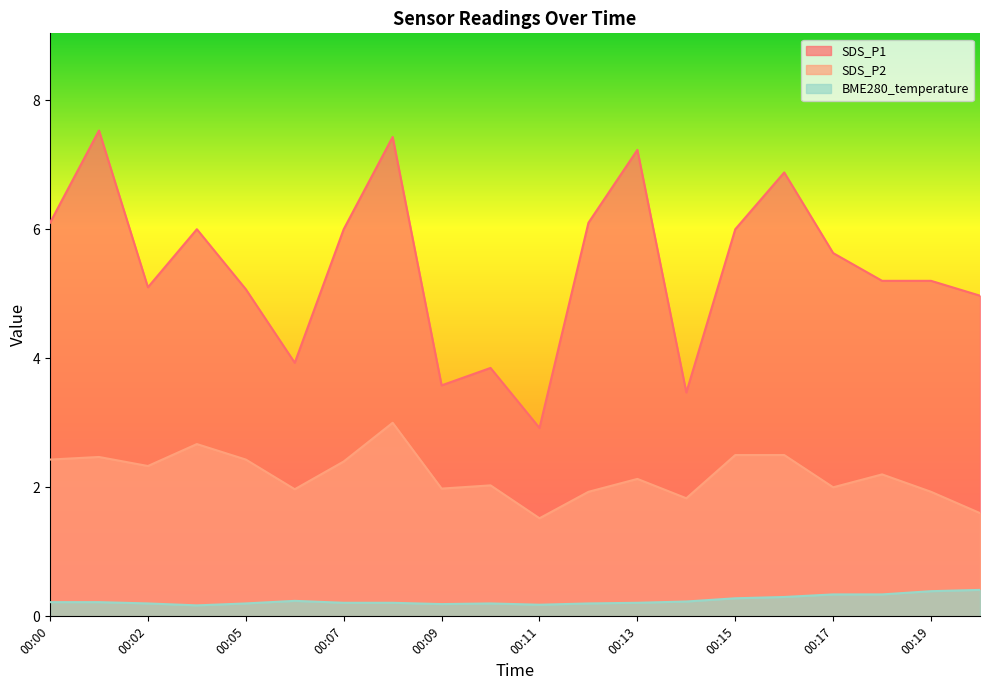

Is the value of BME280_temperature at 00:14 greater than the value of SDS_P2 at 00:00?

No